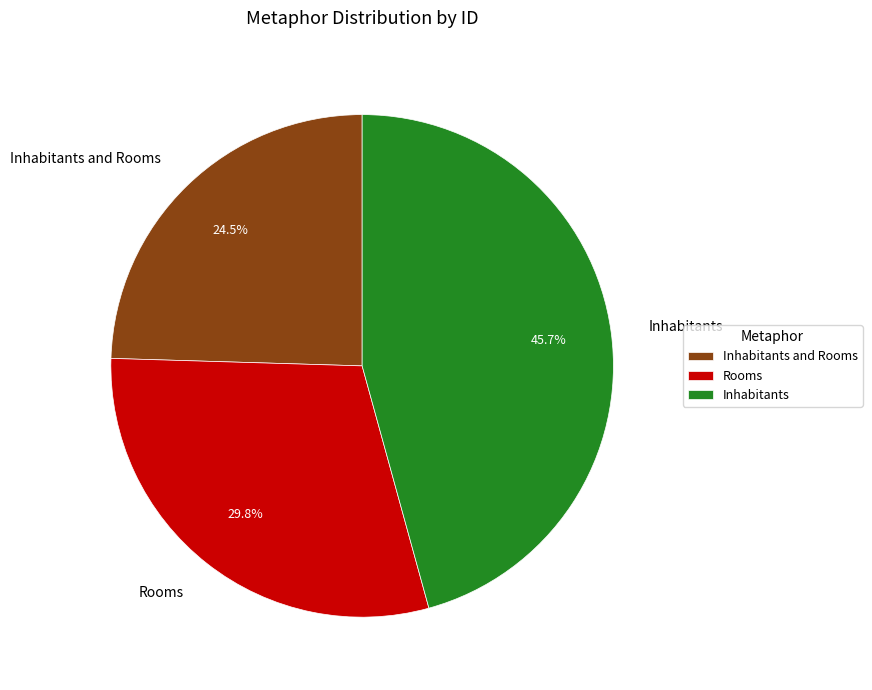

Is it true that Rooms is 30% of the pie?

True